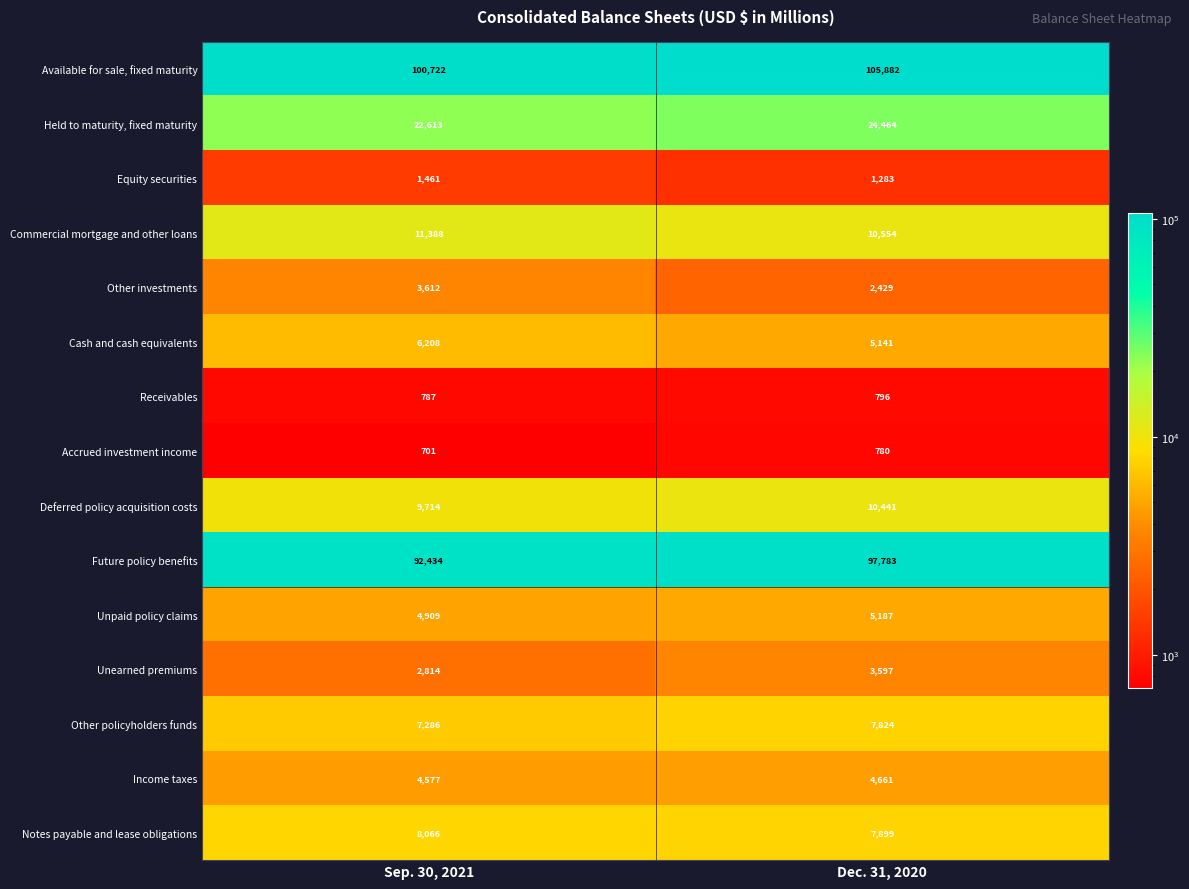

How many data points does each series have?

2